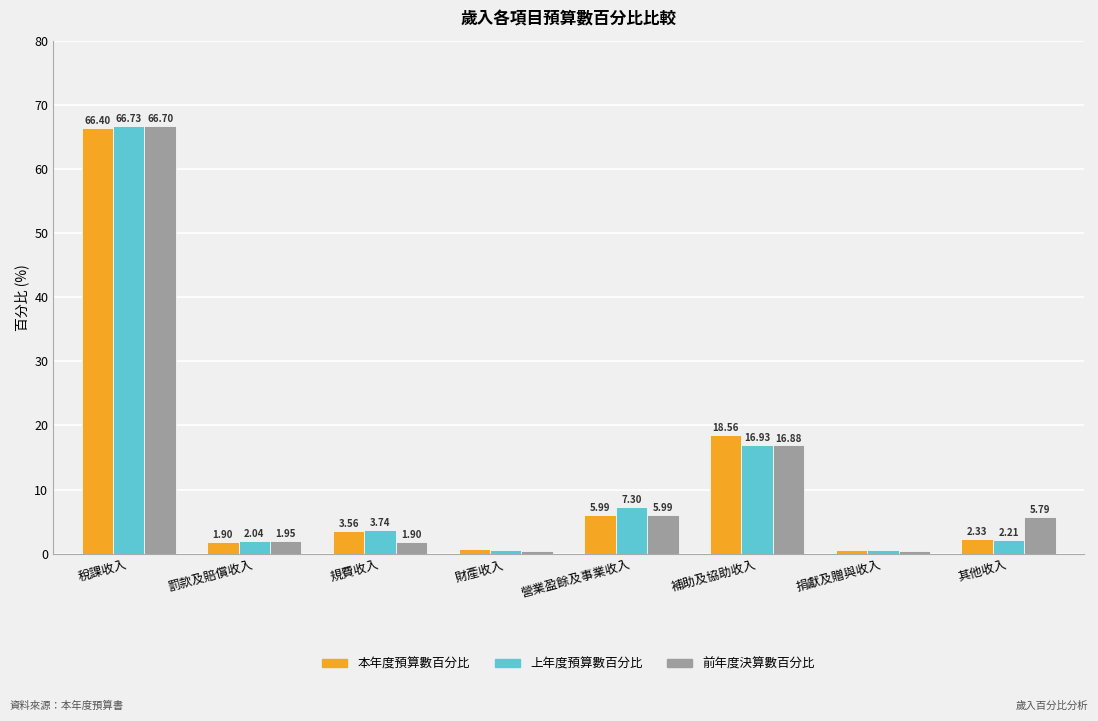

Rank the categories by 前年度決算數百分比 value from lowest to highest.

捐獻及贈與收入, 財產收入, 規費收入, 罰款及賠償收入, 其他收入, 營業盈餘及事業收入, 補助及協助收入, 稅課收入